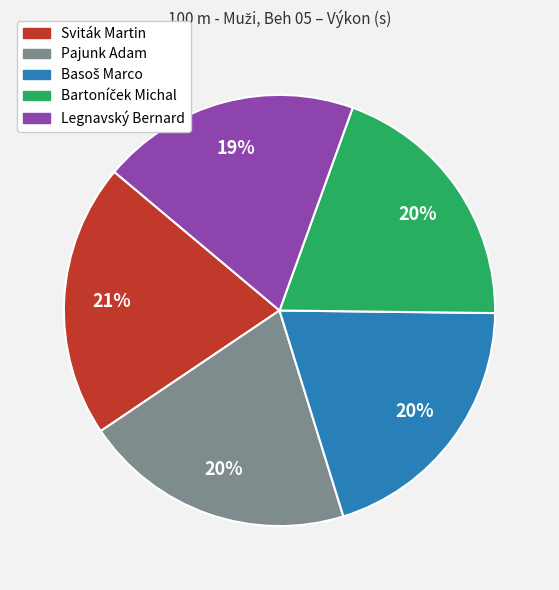

What percentage is the Sviták Martin slice, to the nearest percent?

21%